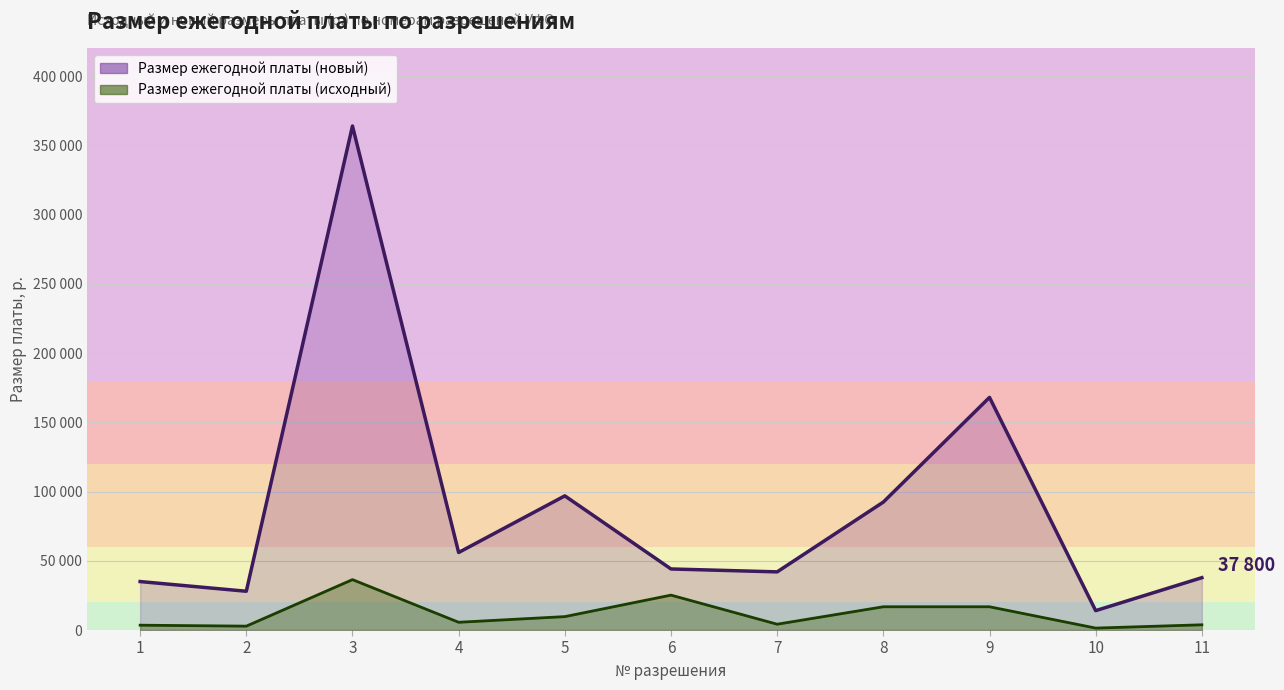

What is the sum of the Размер ежегодной платы (новый) values at 6 and 10?

58100.0